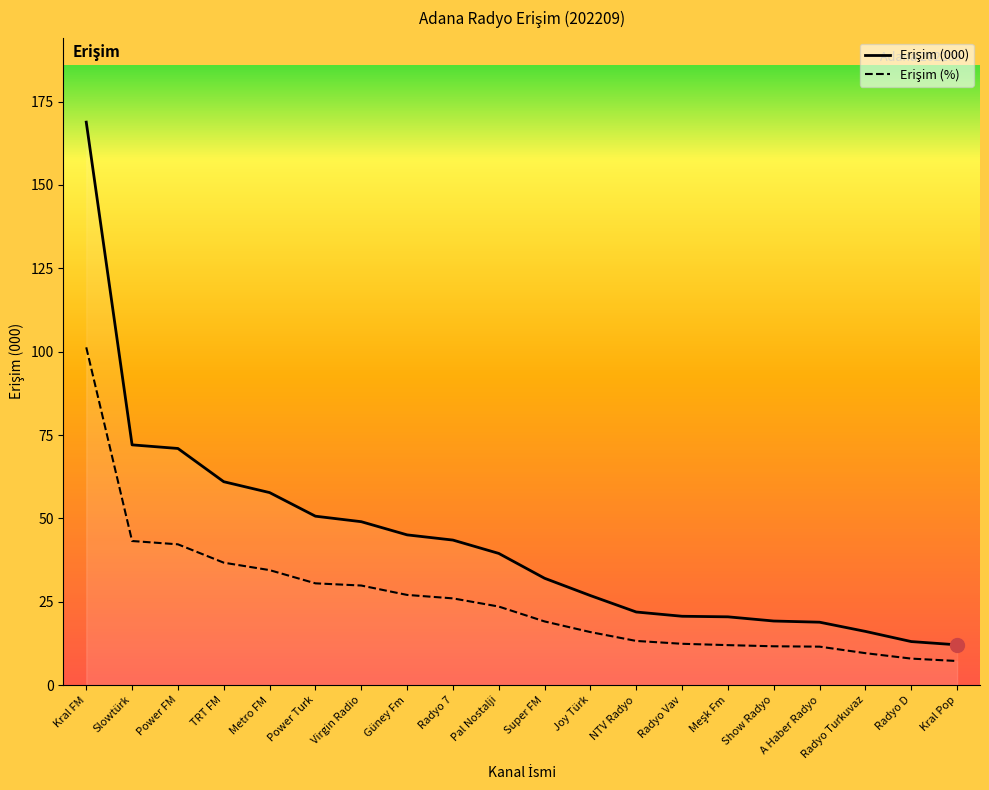

What is the lowest value of the Erişim (%) series?

7.2